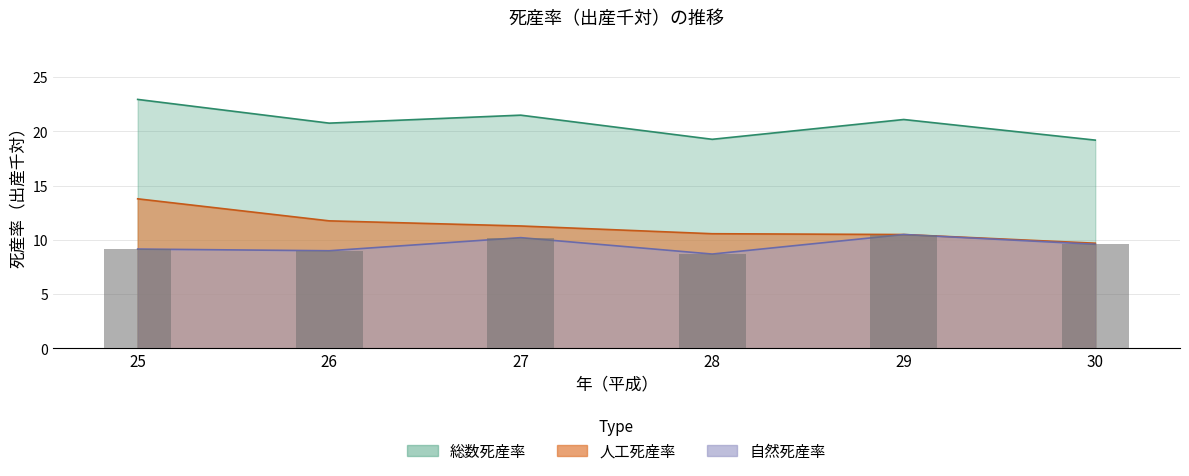

Does the chart contain any negative values?

No